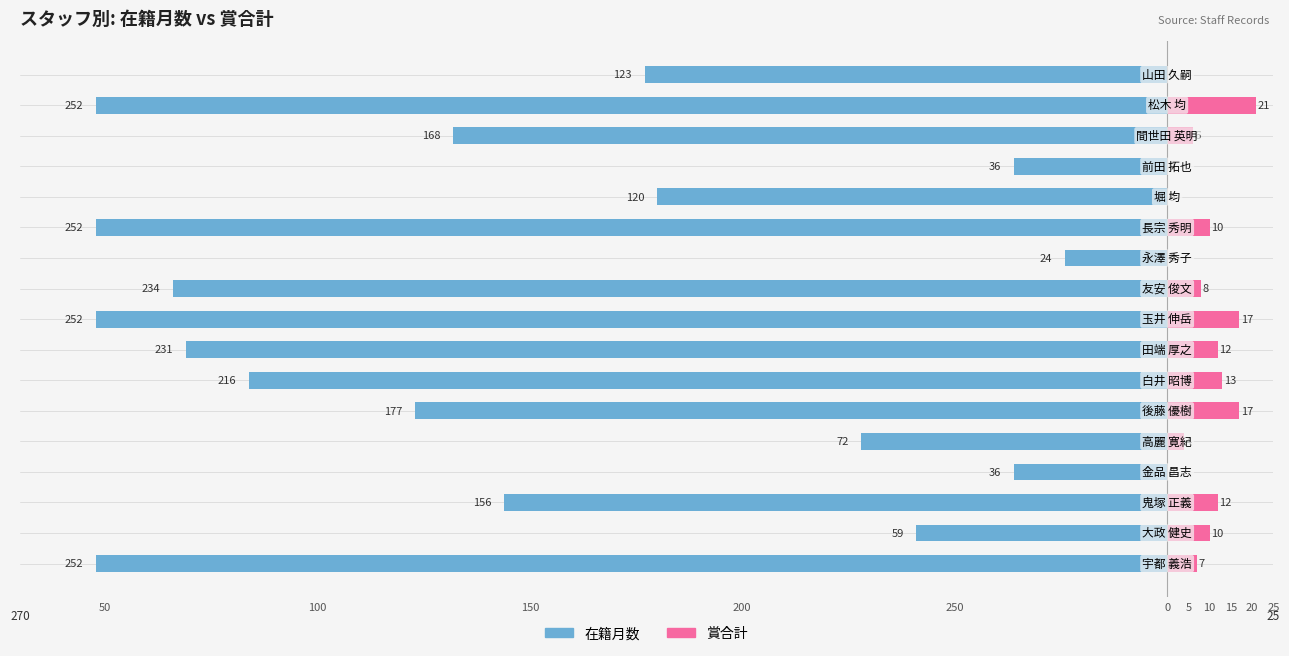

How many values in the 在籍月数 series exceed -168?

8